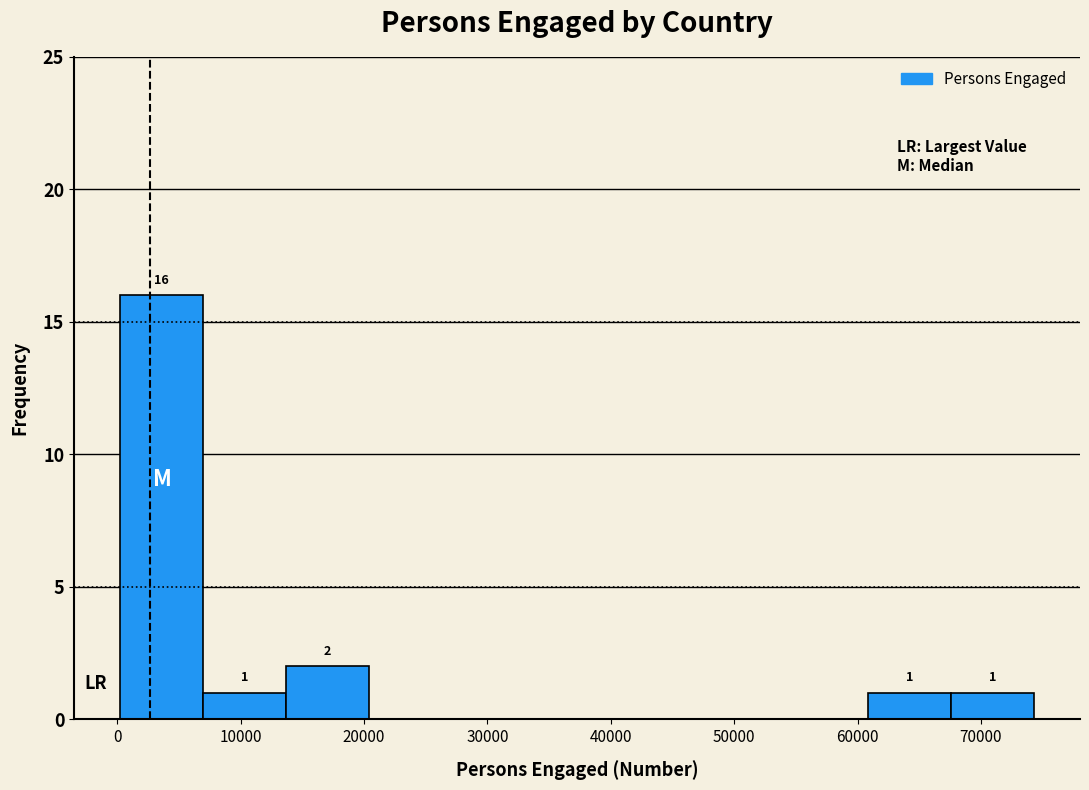

Which range on the x-axis has the tallest bar?

0 to 7000